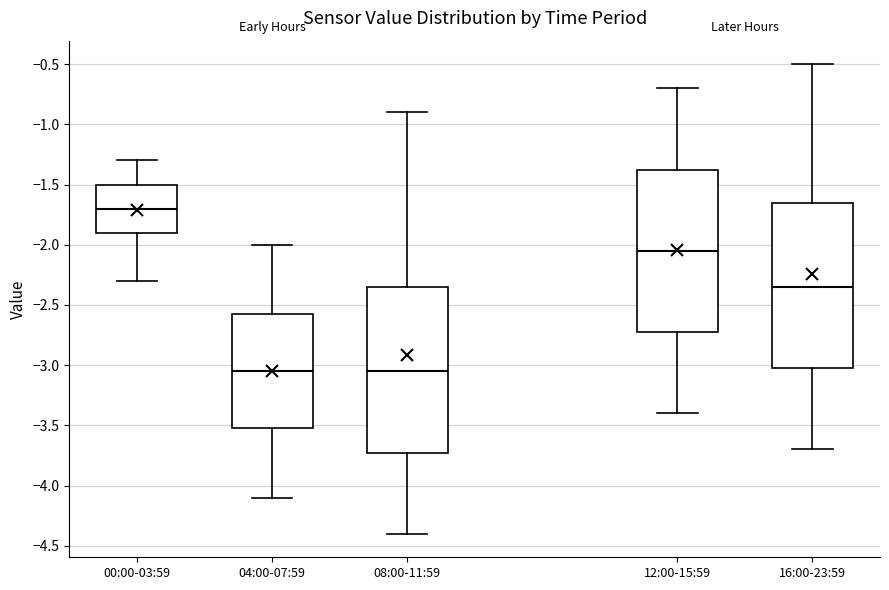

Reading left to right, transcribe this box plot: for each box, give where its median line is, the range the box spans, and where its two whiskers end, as read against the y-axis. The values are not printed on the chart, so give them approximately, as read against the axis.

00:00-03:59: median -1.70, box -1.90 to -1.50, whiskers -2.30 to -1.30
04:00-07:59: median -3.05, box -3.50 to -2.55, whiskers -4.10 to -2.00
08:00-11:59: median -3.05, box -3.70 to -2.35, whiskers -4.40 to -0.90
12:00-15:59: median -2.05, box -2.70 to -1.35, whiskers -3.40 to -0.70
16:00-23:59: median -2.35, box -3.00 to -1.65, whiskers -3.70 to -0.50